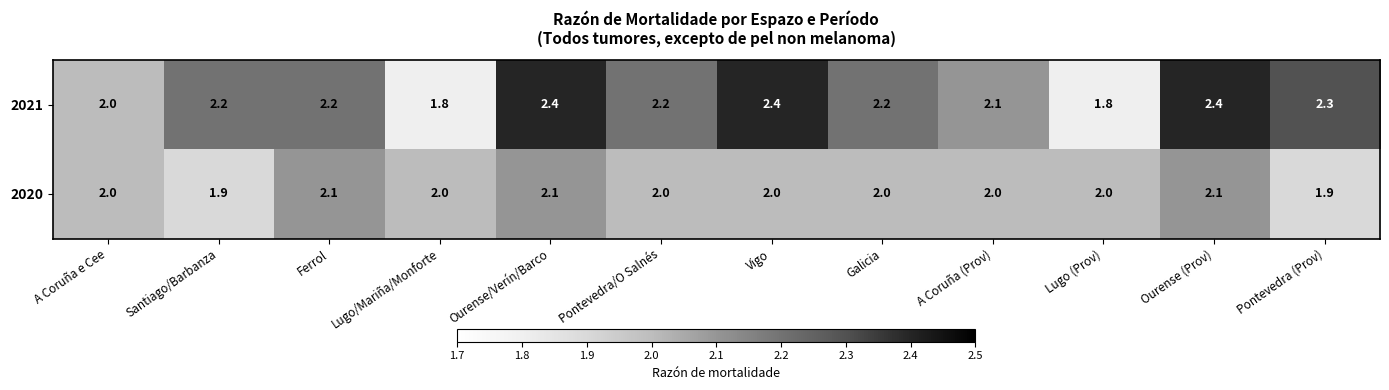

What is the total value across all series at Ourense/Verín/Barco?

4.5